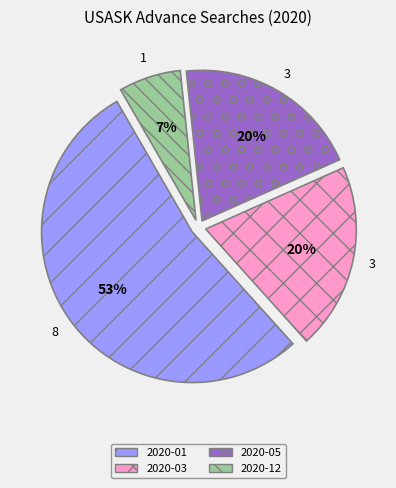

Does any single category account for the majority?

Yes